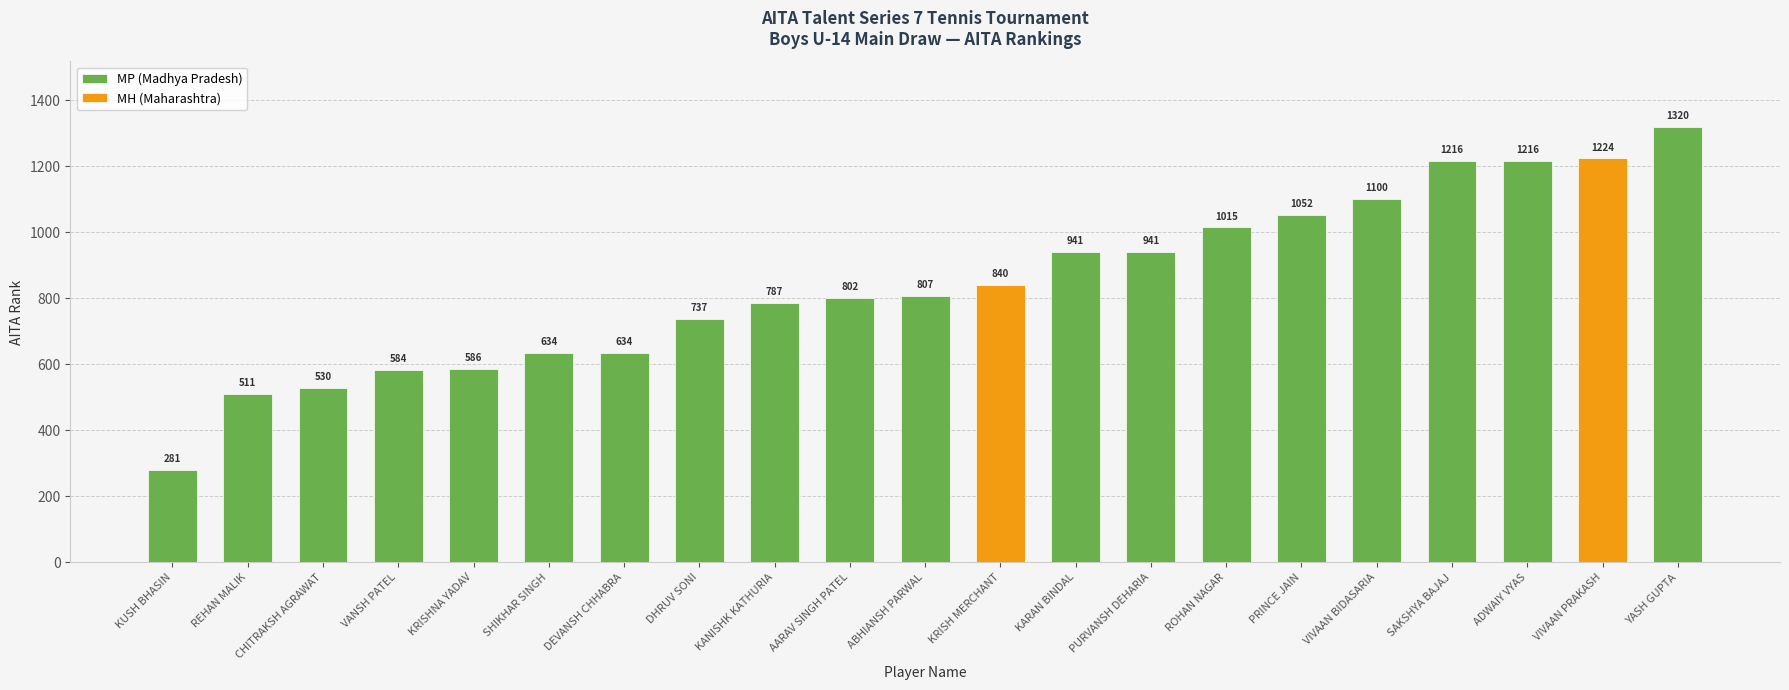

What is the label of the 15th bar from the right?

DEVANSH CHHABRA